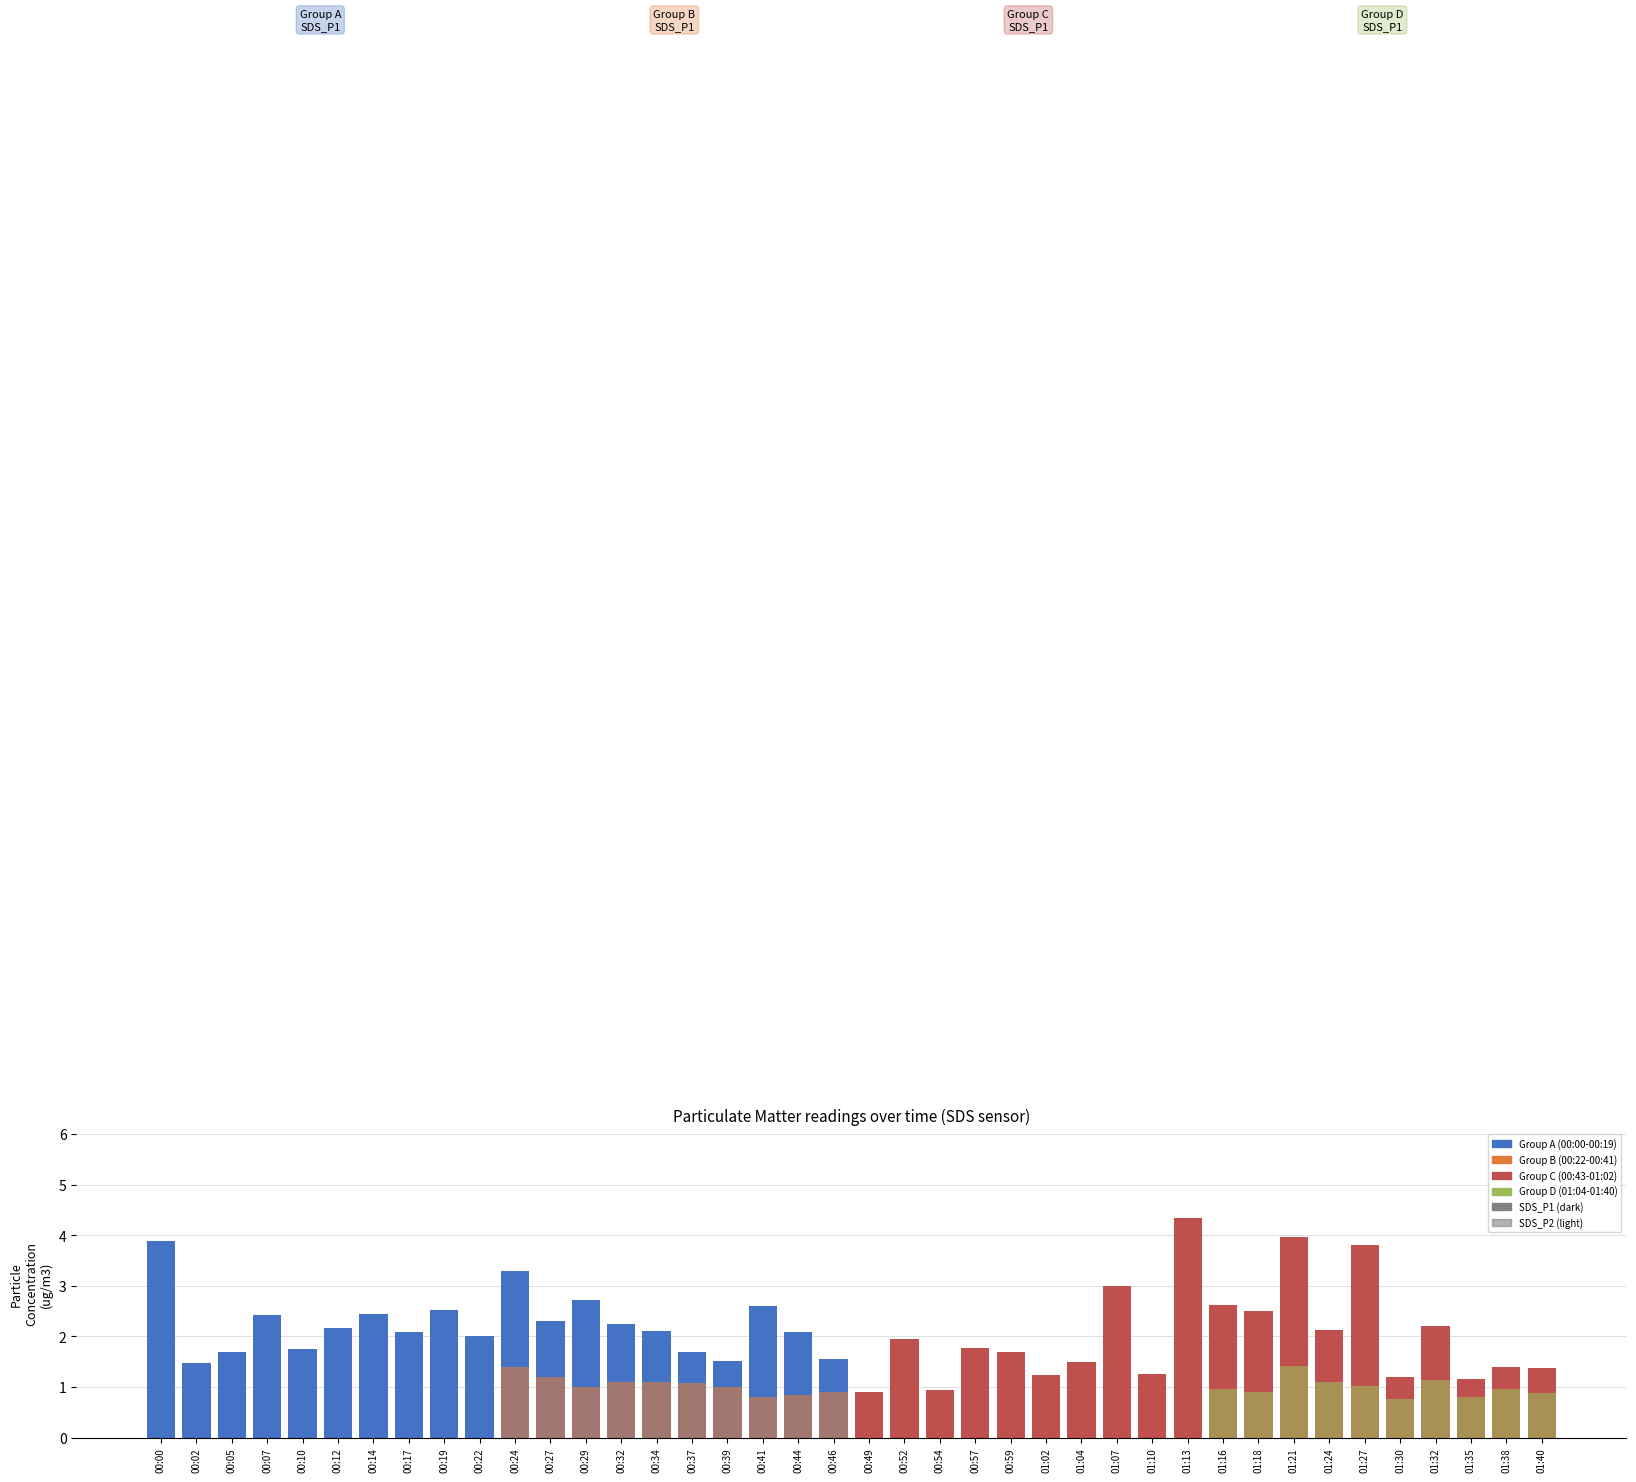

Rank the series by their maximum value, from highest to lowest.

SDS_P1, SDS_P2